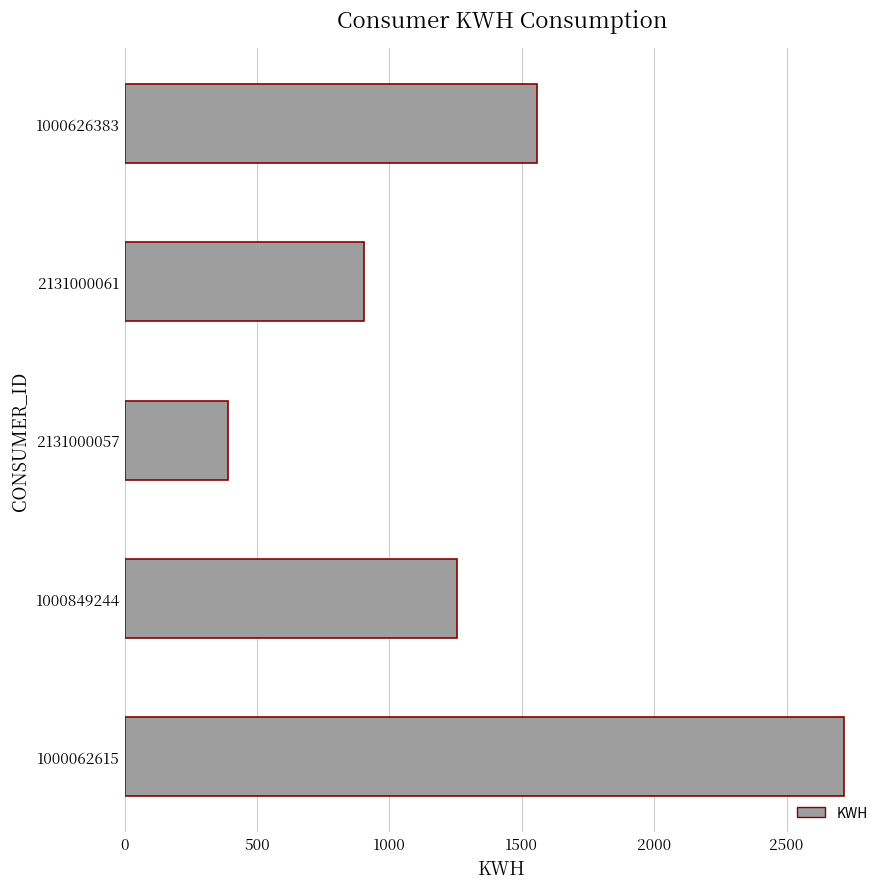

How many values are between 904 and 1559?

3